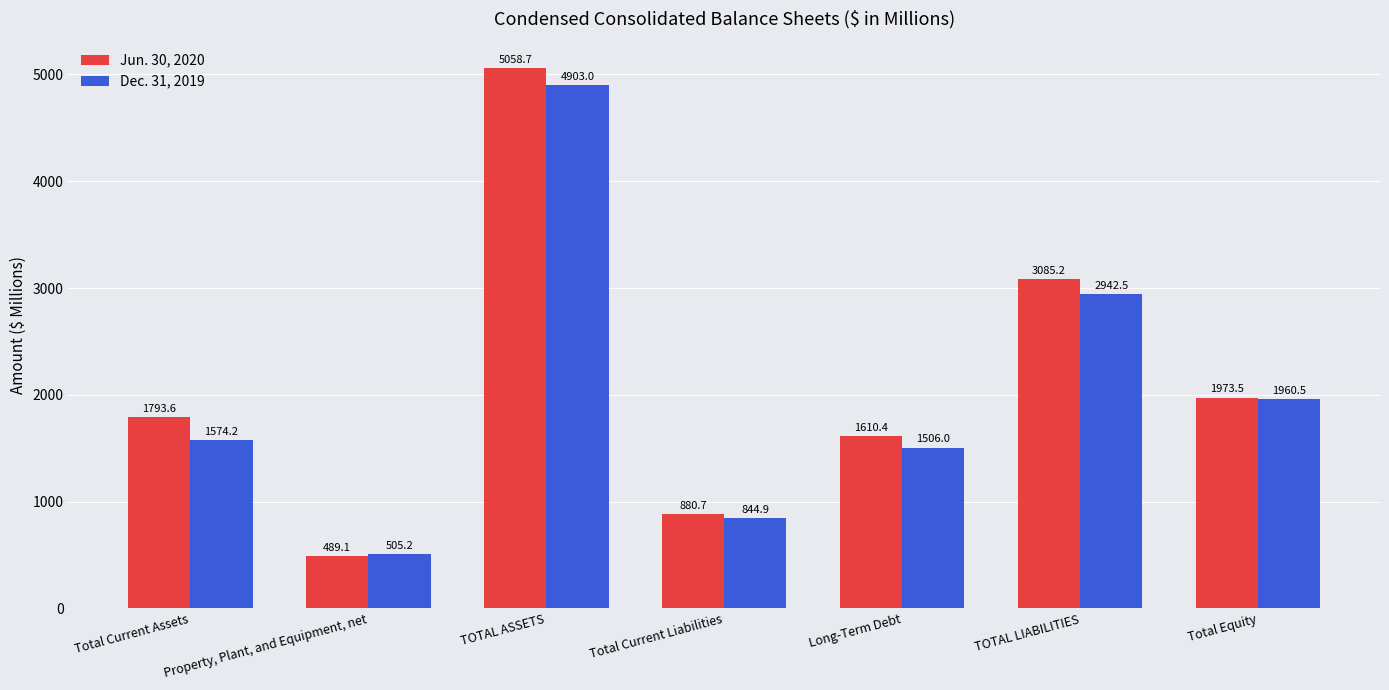

What is the sum of the Dec. 31, 2019 values at Total Current Assets and Total Equity?

3534.7